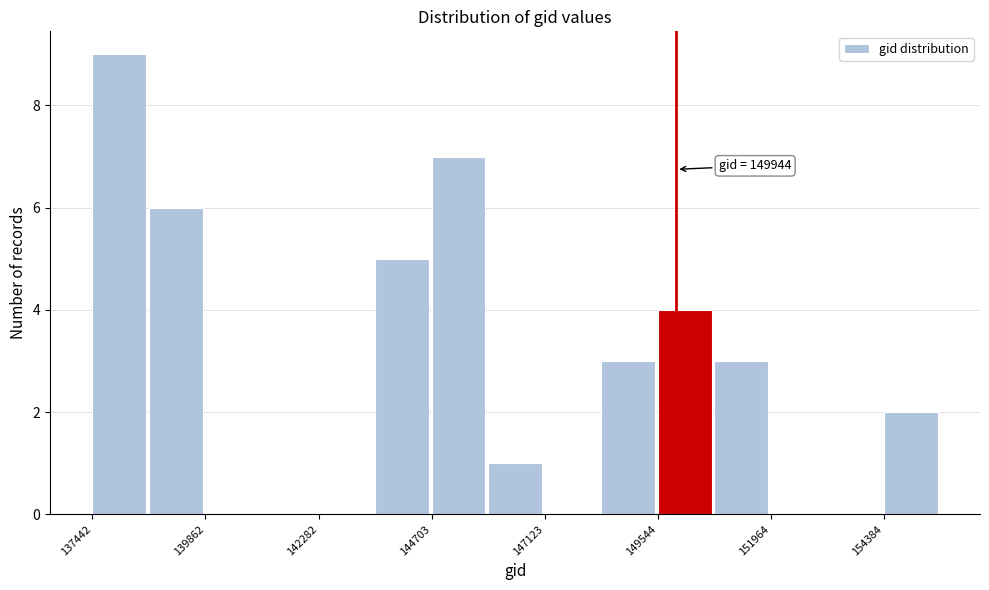

Read against the x-axis, roughly where is the centre of the tallest bar?

138000